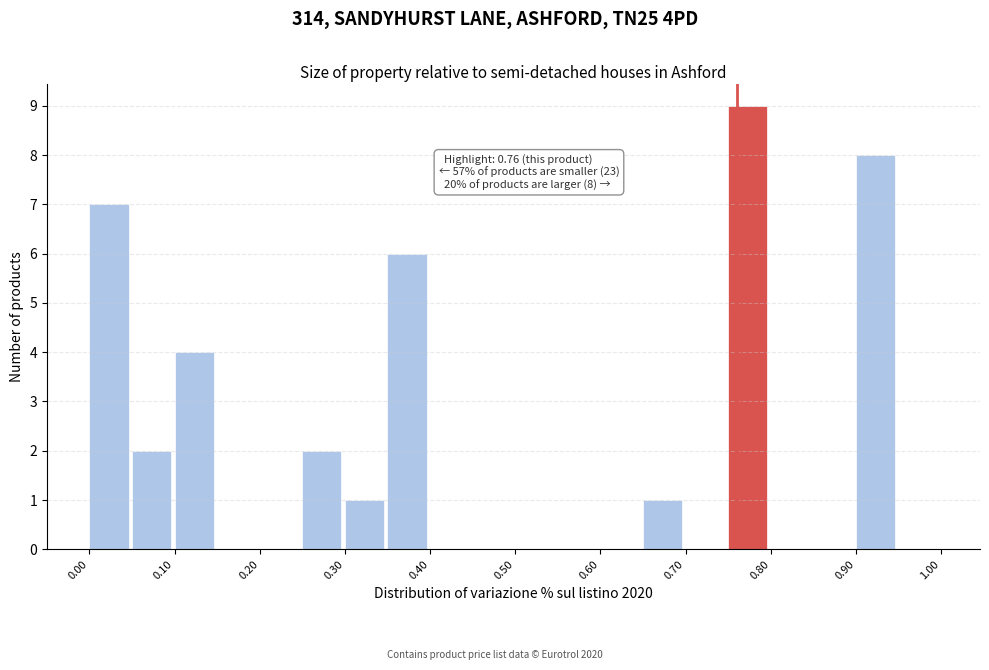

Over which range of the x-axis is the bar tallest?

0.75 to 0.80